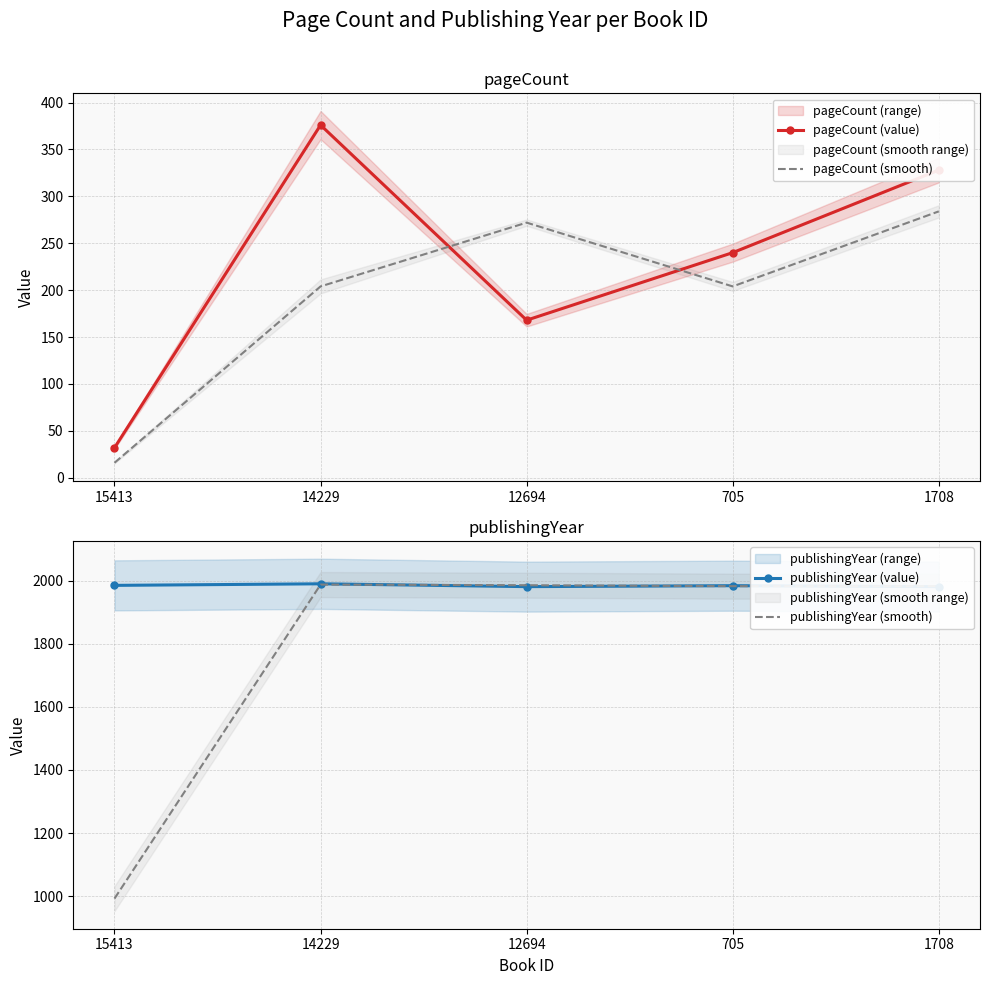

In publishingYear (value), how many points are higher than both neighbors (excluding endpoints)?

2